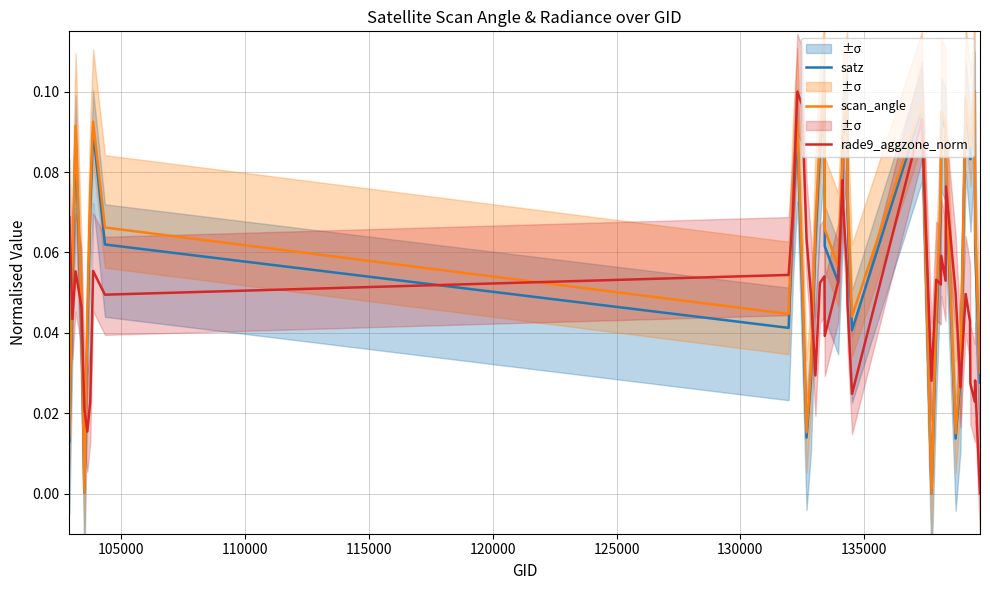

Which series ends up on top after the final intersection of rade9_aggzone_norm and scan_angle?

scan_angle